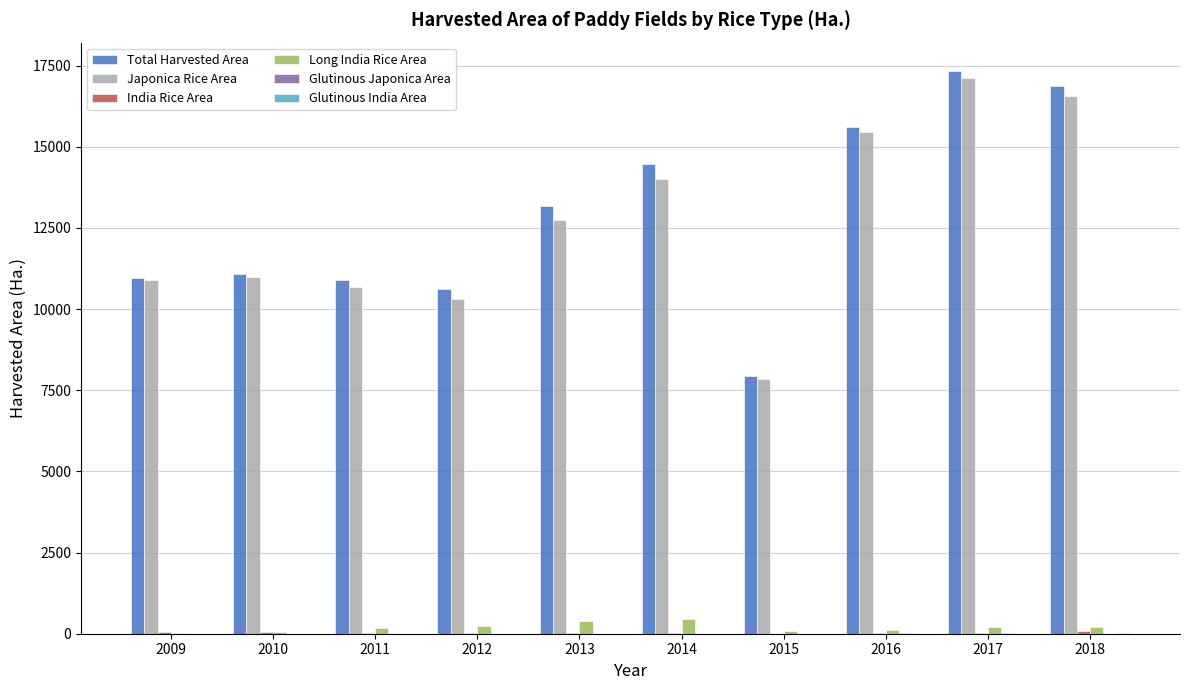

Where is Japonica Rice Area nearest to the value 12479?

2013